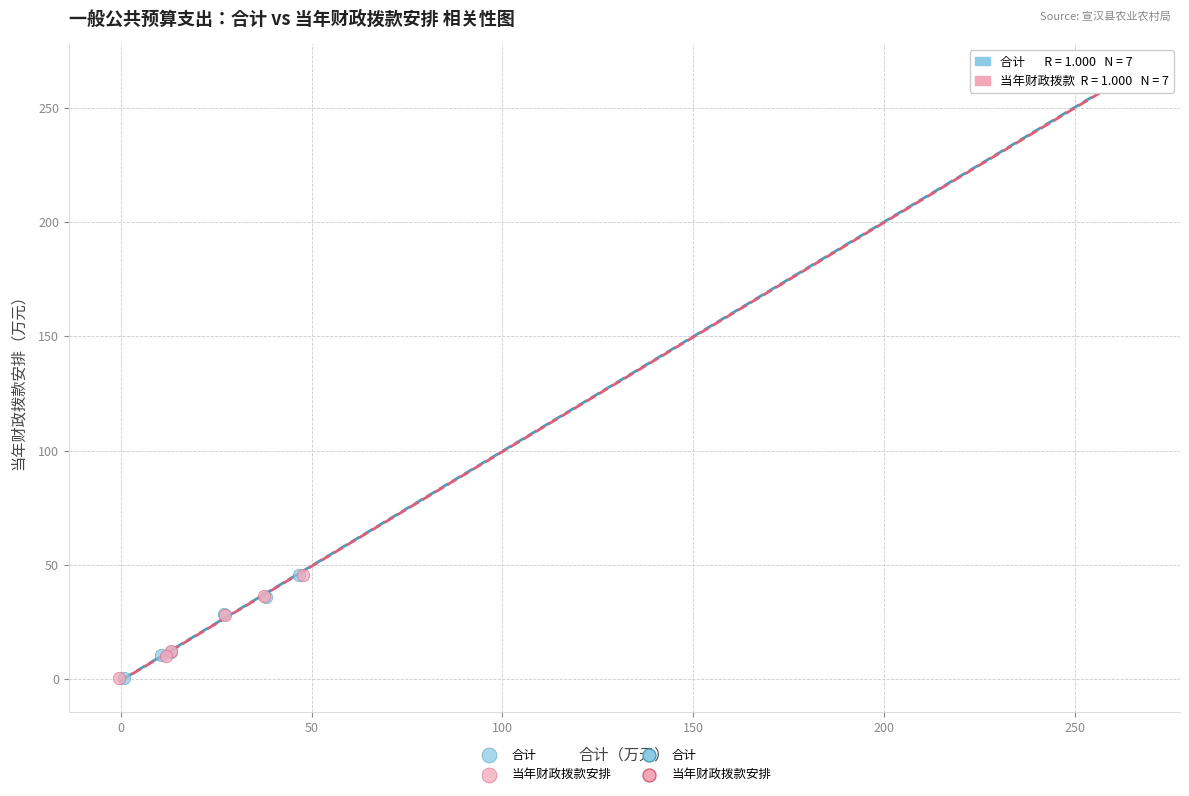

Which series has the widest spread of Y values?

当年财政拨款安排